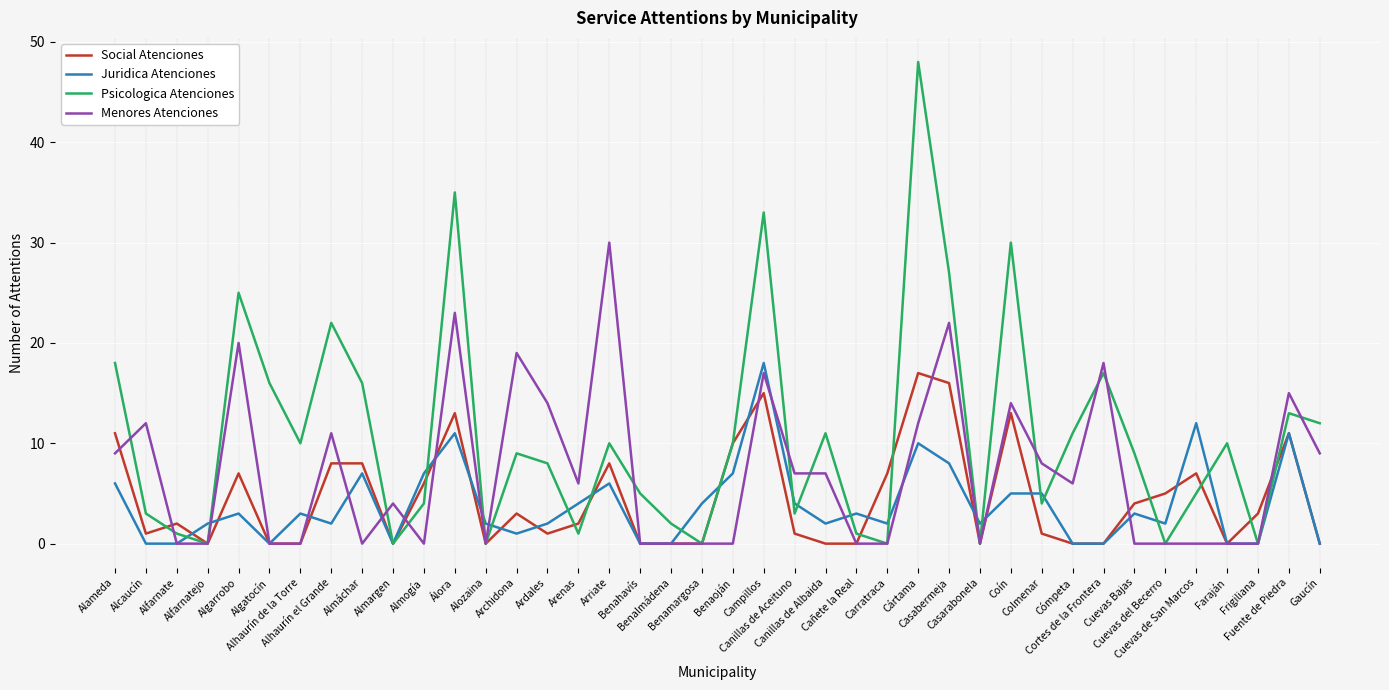

What is the spread (max minus min) of values at Canillas de Aceituno?

6